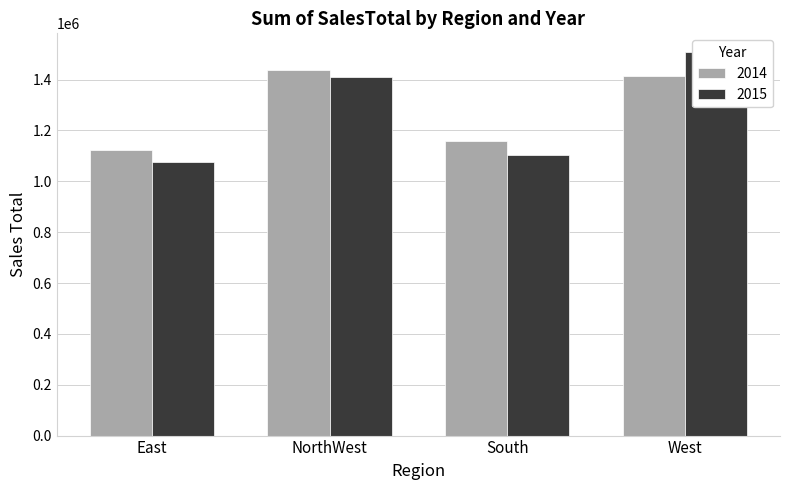

What is the total value across all series at West?

2920697